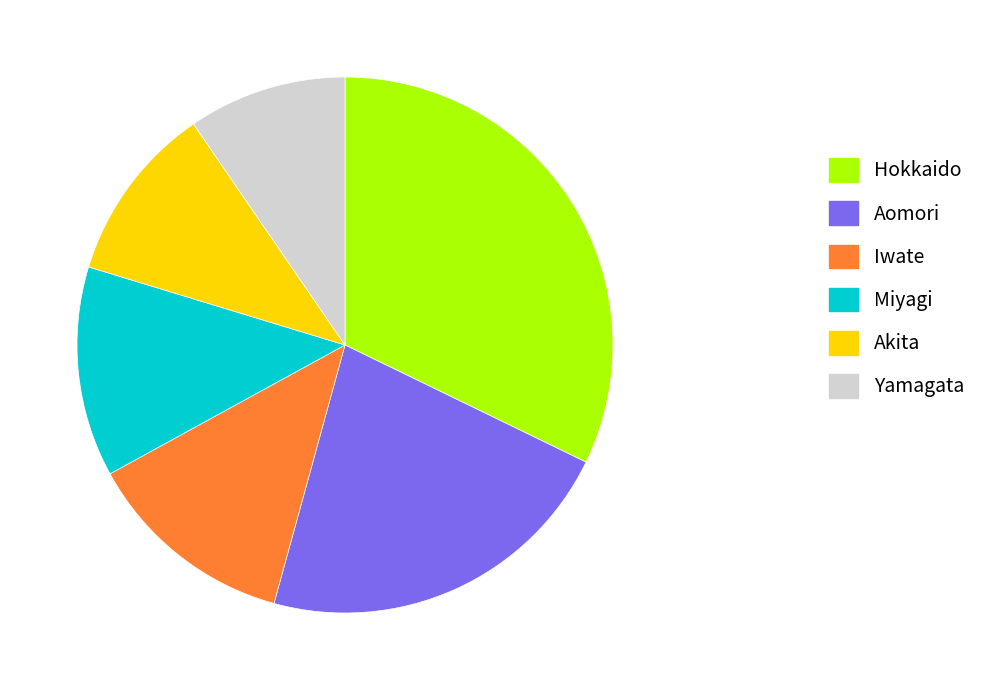

What is the smallest slice in the pie chart?

Yamagata